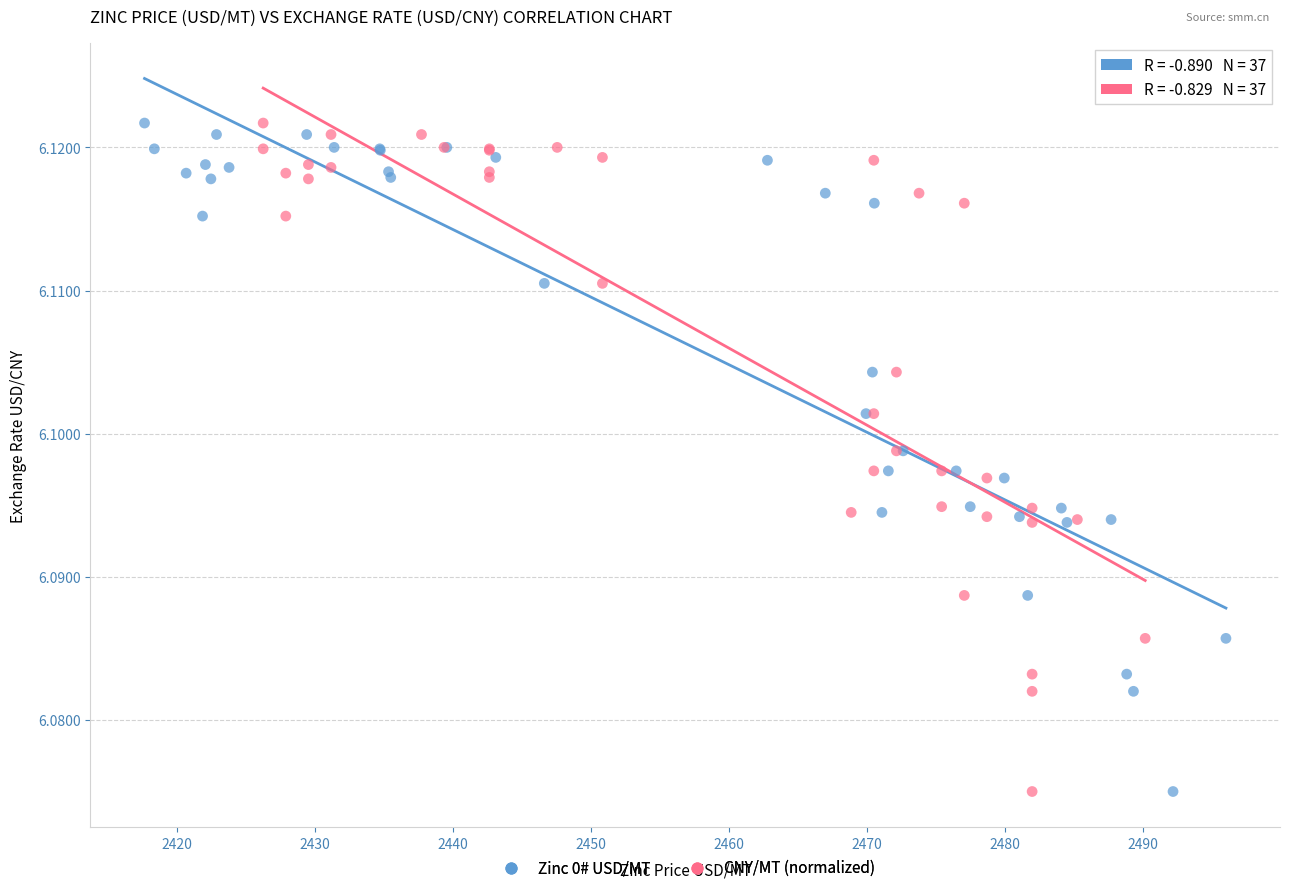

What are all the series names shown in the legend?

Zinc 0# USD/MT, CNY/MT (normalized)